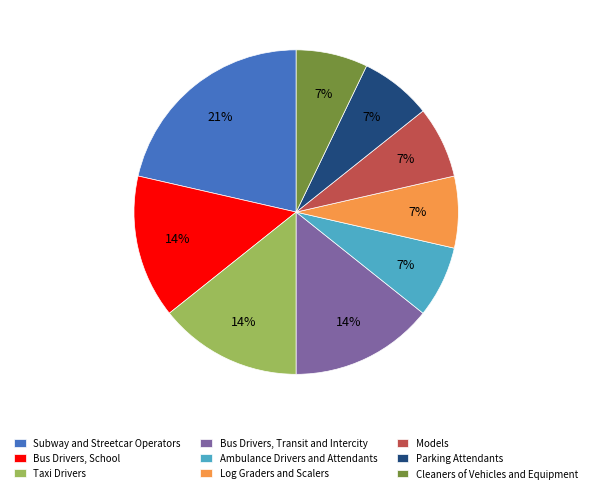

Between Models and Taxi Drivers, which is larger?

Taxi Drivers